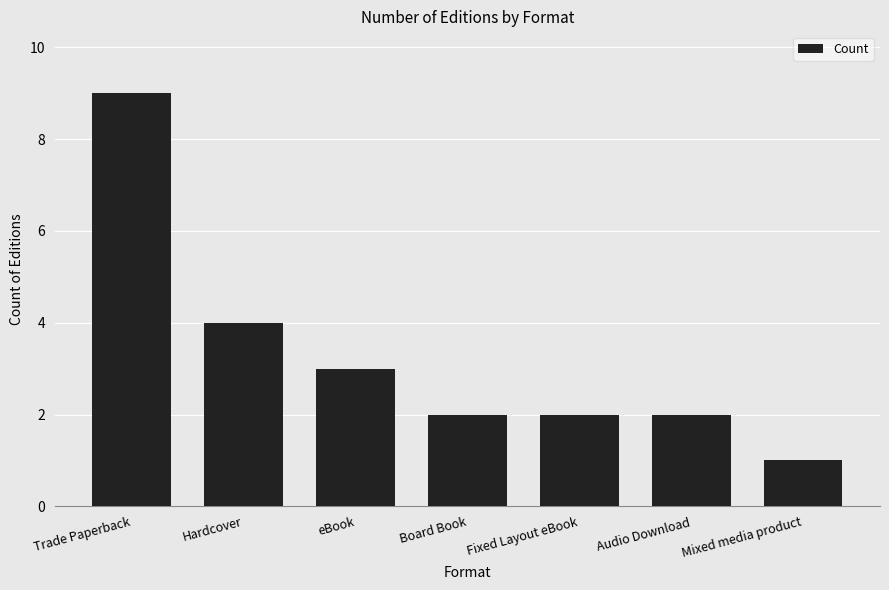

What position from the right is Hardcover?

6